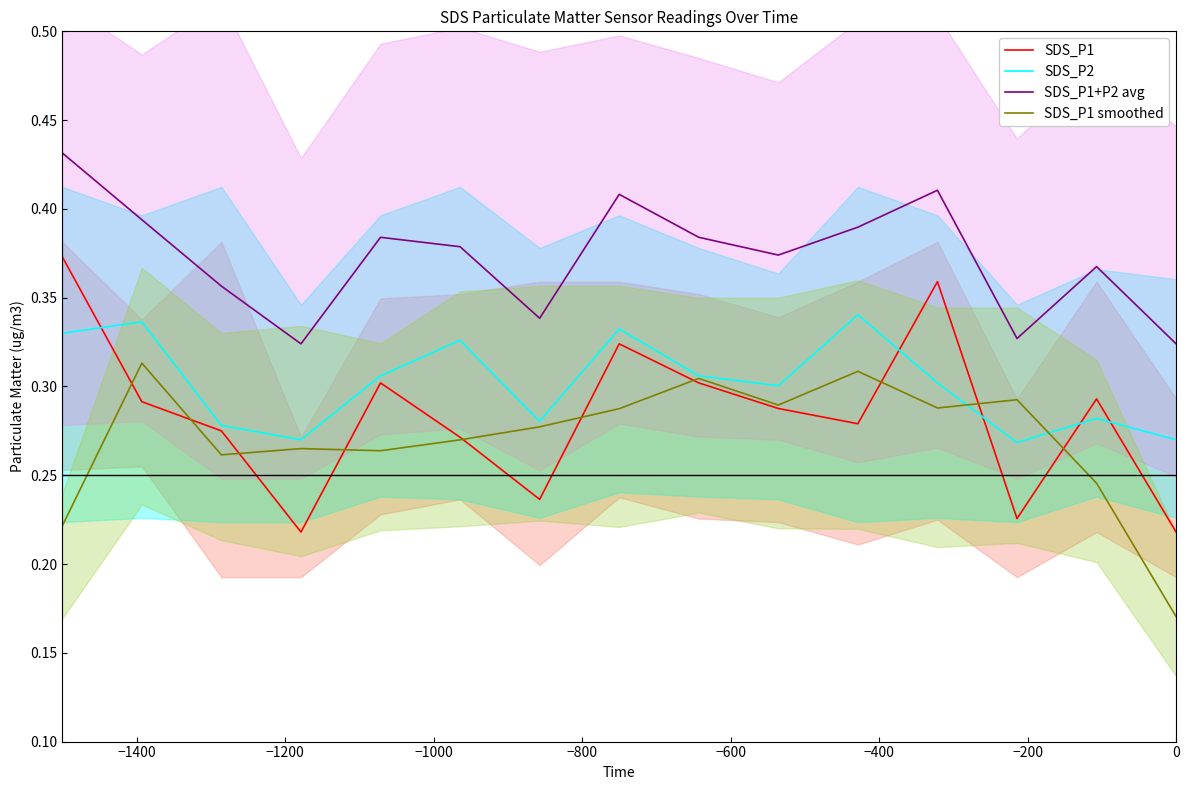

Is the value of SDS_P1+P2 avg at −1000 greater than the value of SDS_P1 at −200?

Yes